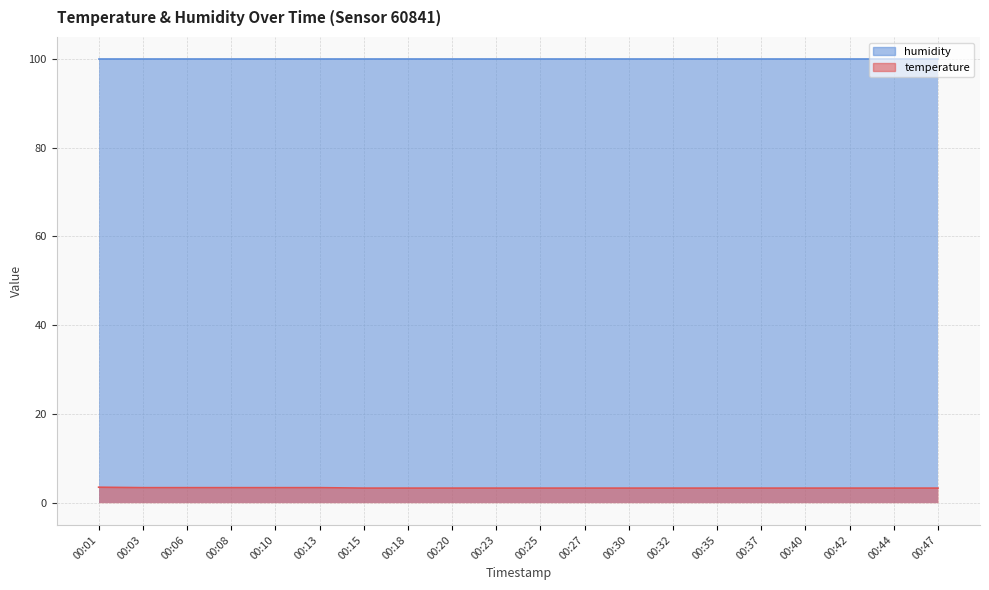

List the labels in order of value, largest first.

00:01, 00:03, 00:06, 00:08, 00:10, 00:13, 00:15, 00:18, 00:20, 00:23, 00:25, 00:27, 00:30, 00:32, 00:35, 00:37, 00:40, 00:42, 00:44, 00:47